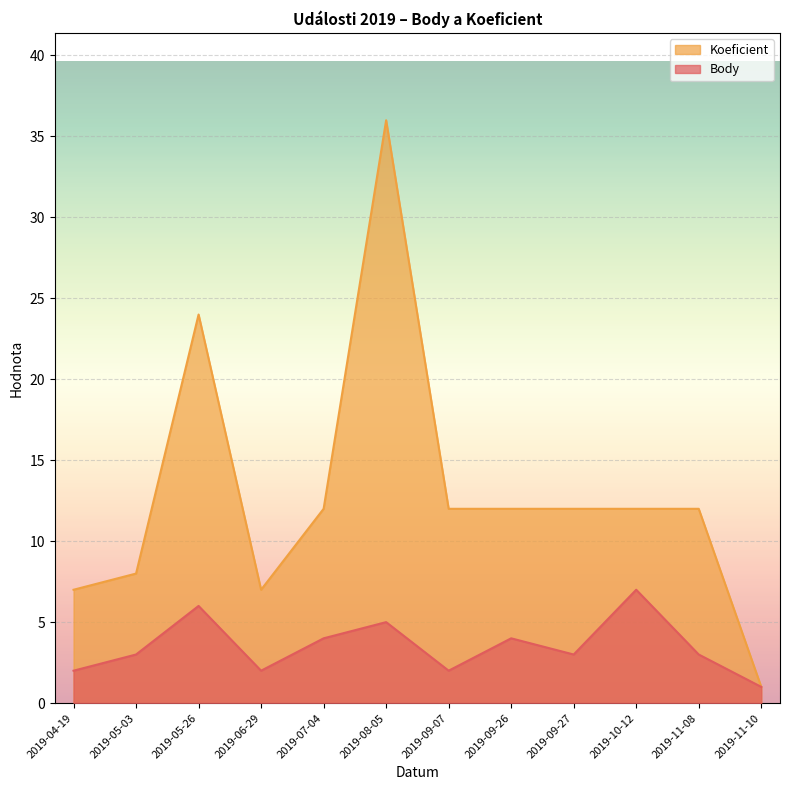

What is the label of the 3rd point from the left?

2019-05-26